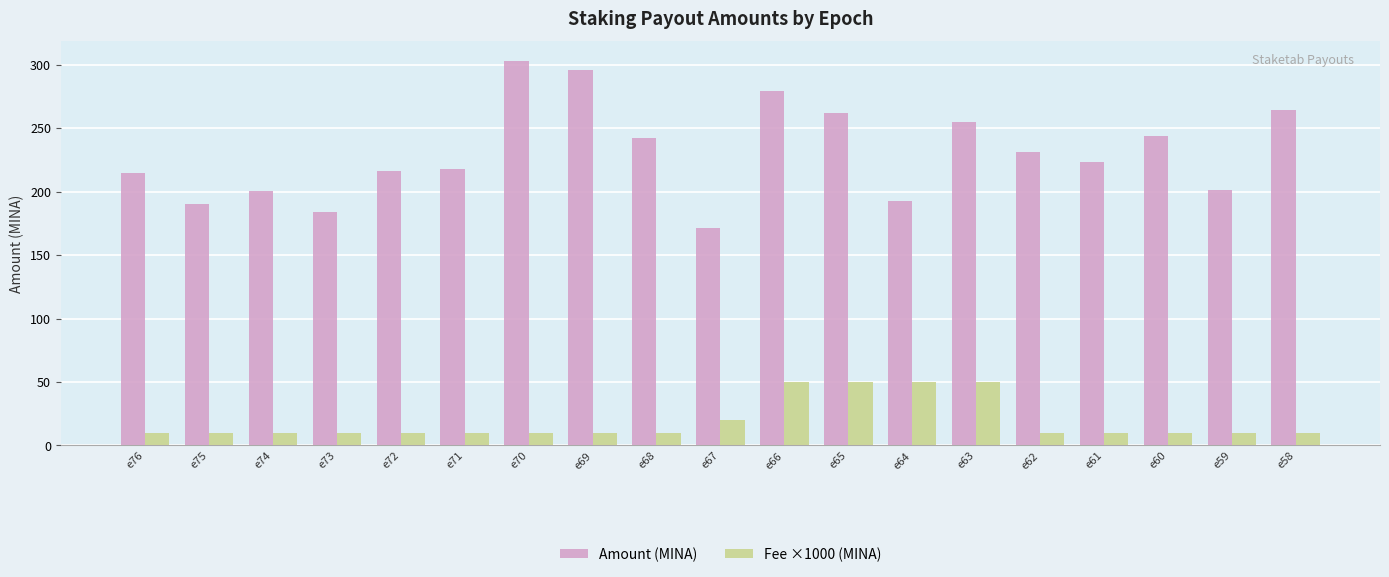

How many data points in Amount (MINA) are less than 223?

9